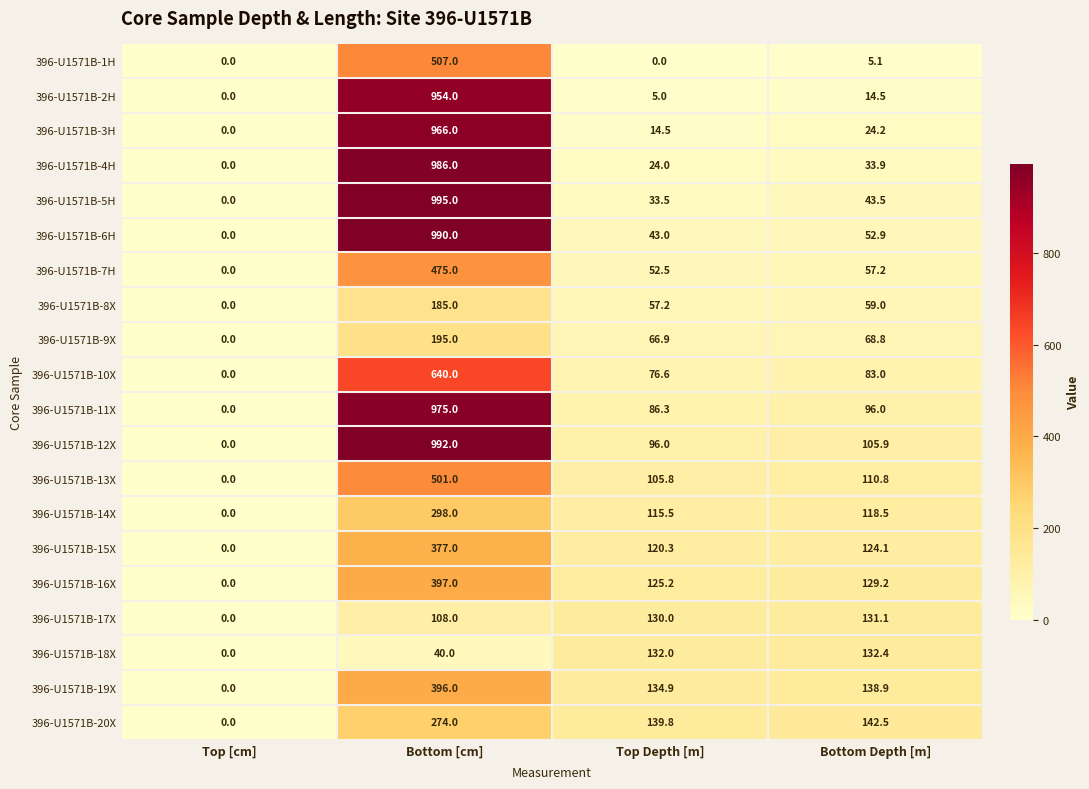

What is the difference between the maximum and second lowest values in the 396-U1571B-14X series?

182.5